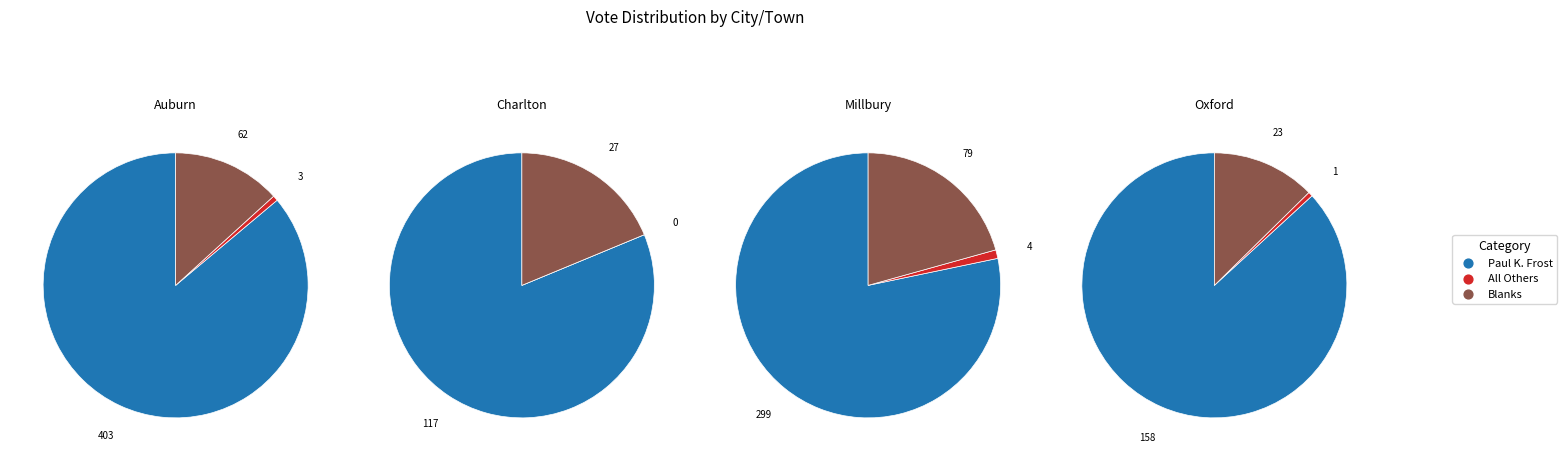

Combined, what portion of the pie is Auburn and Charlton?

53.2%